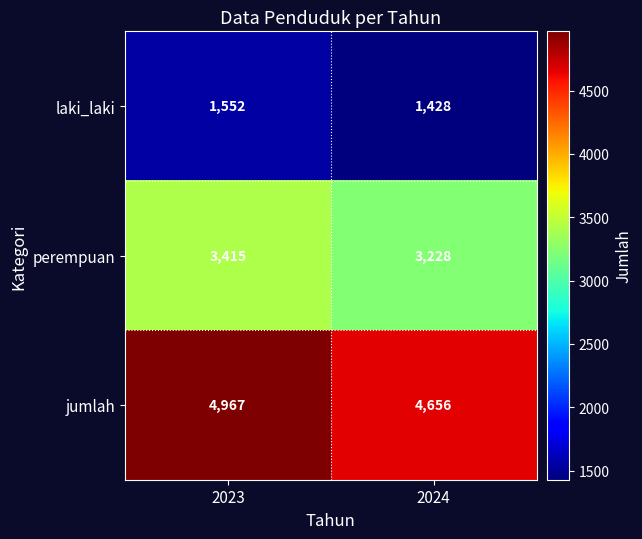

The value of laki_laki at 2023 is 1552. True or false?

True